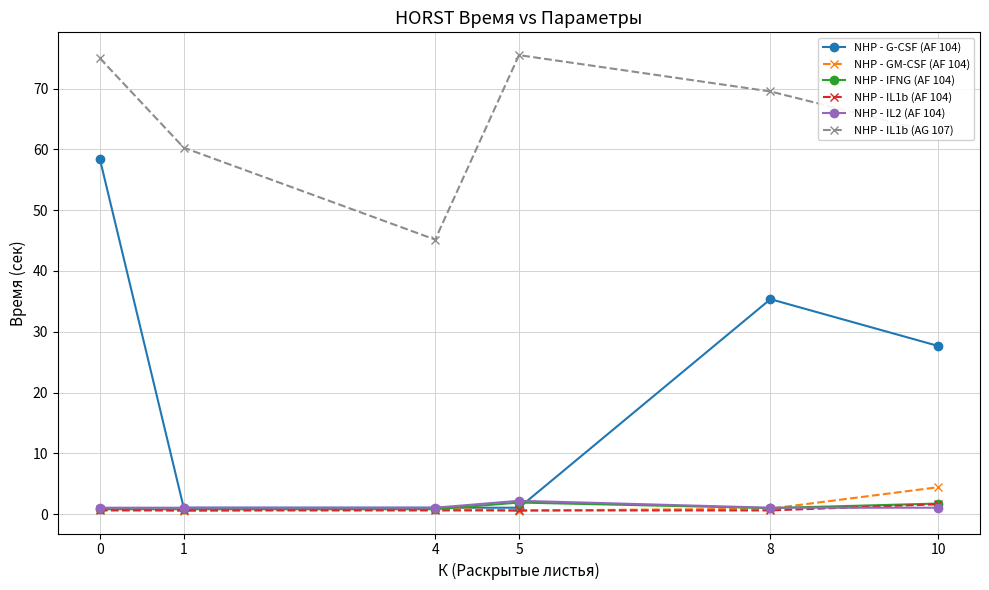

At which category does the chart reach its peak across all series?

5